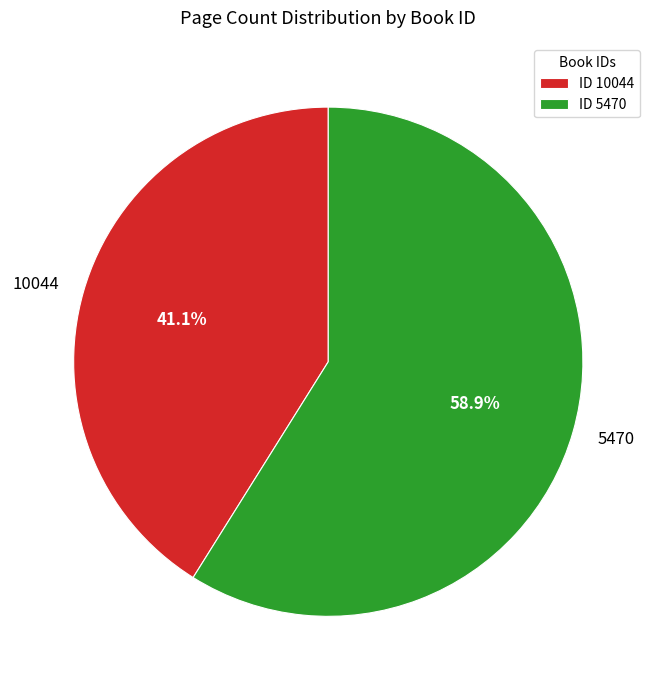

To the nearest percent, what is the average slice percentage?

50%